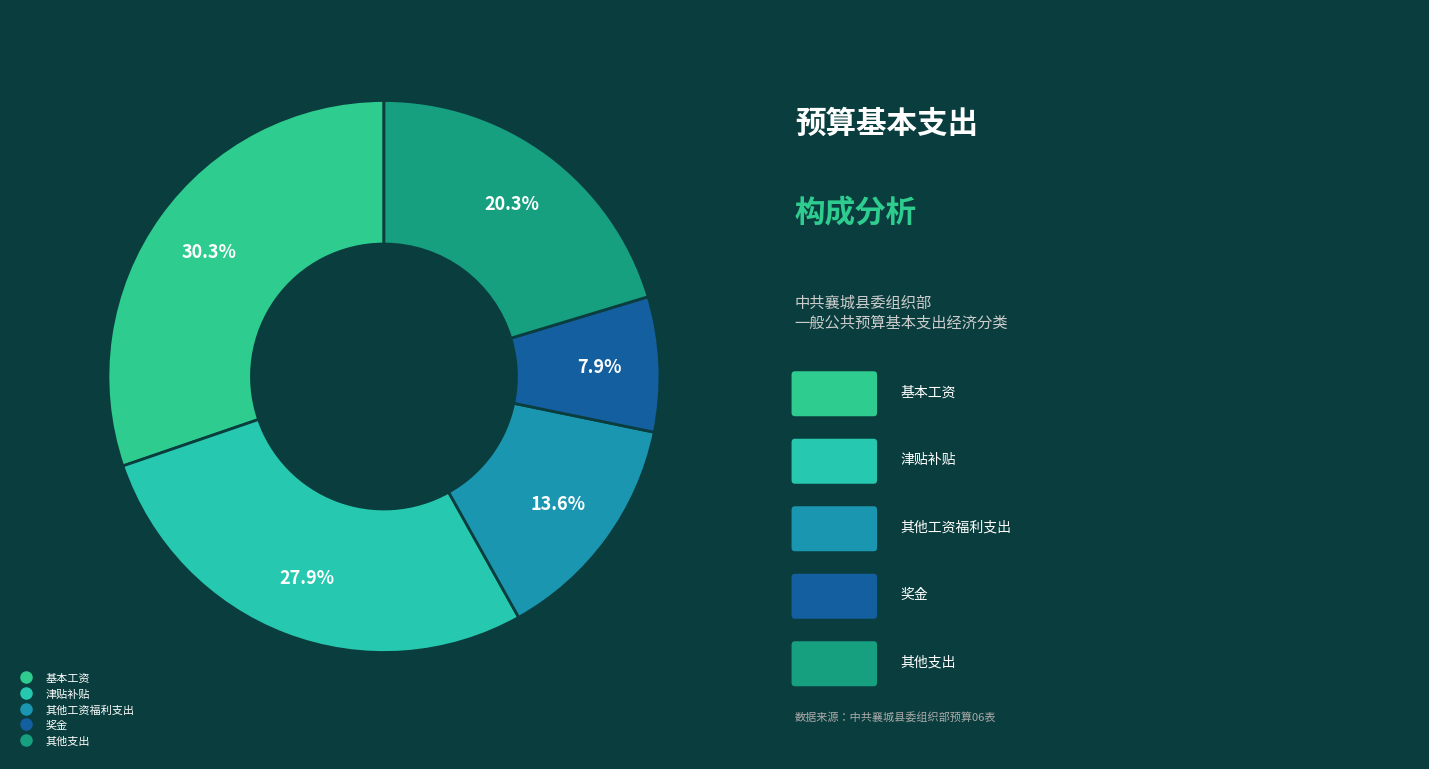

Is there any slice that represents more than half of the pie?

No